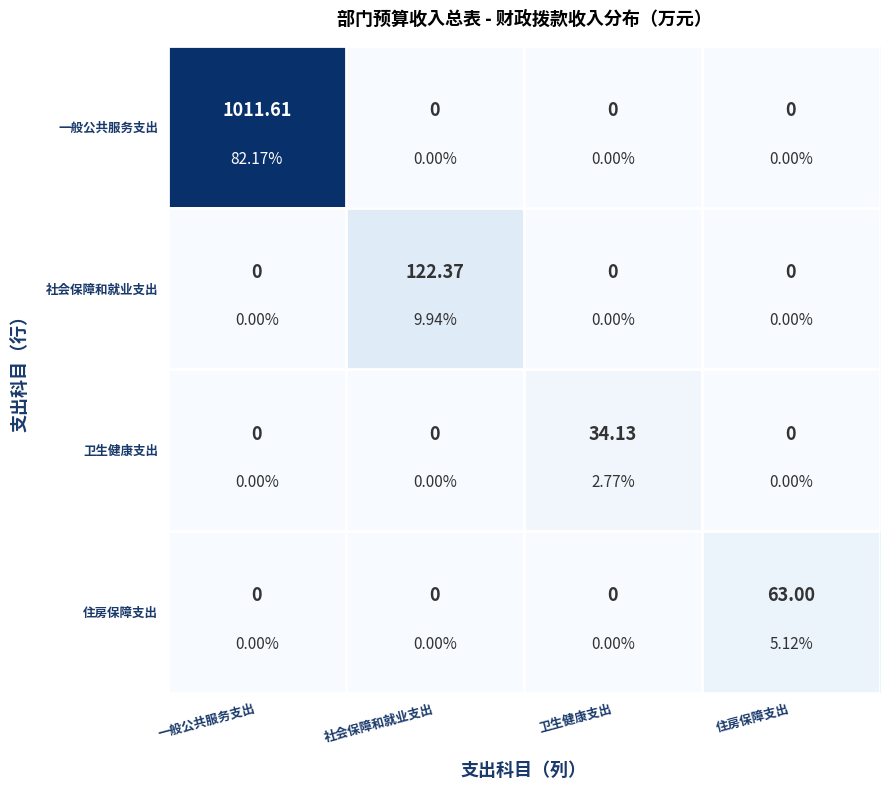

Rank the series at 住房保障支出 from highest to lowest value.

住房保障支出, 一般公共服务支出, 社会保障和就业支出, 卫生健康支出